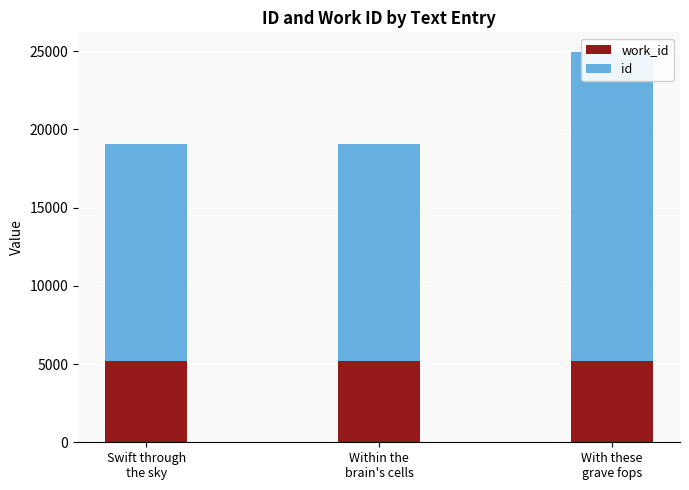

What is the lowest value of the id series?

13906